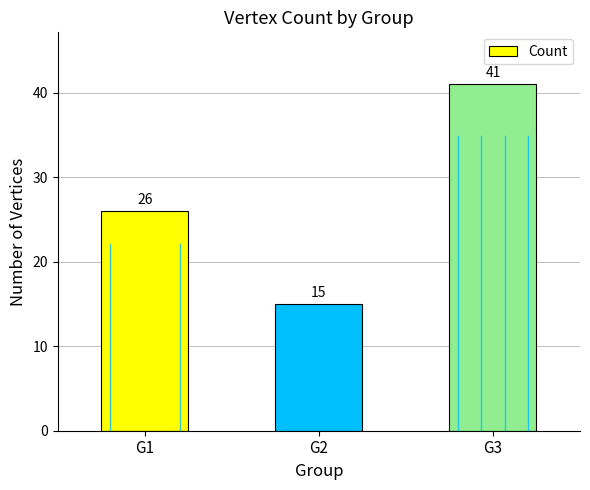

How many bars are there in total?

3